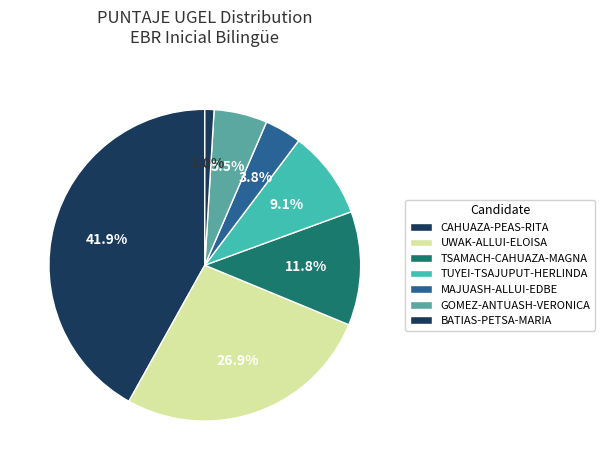

How many segments does this pie chart have?

7